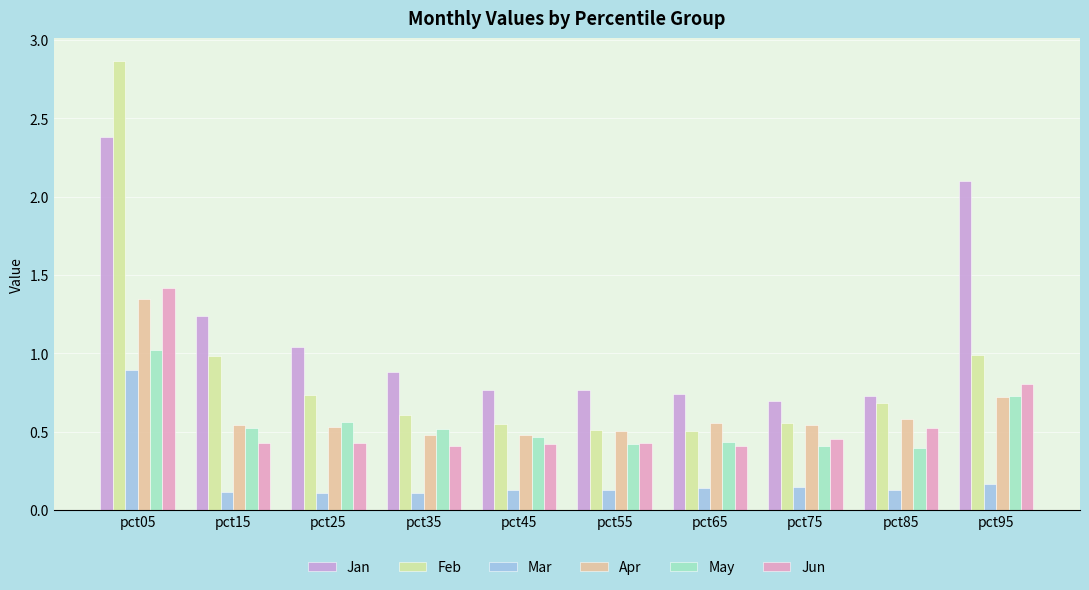

What is the difference between the Jun values at pct85 and pct55?

0.1